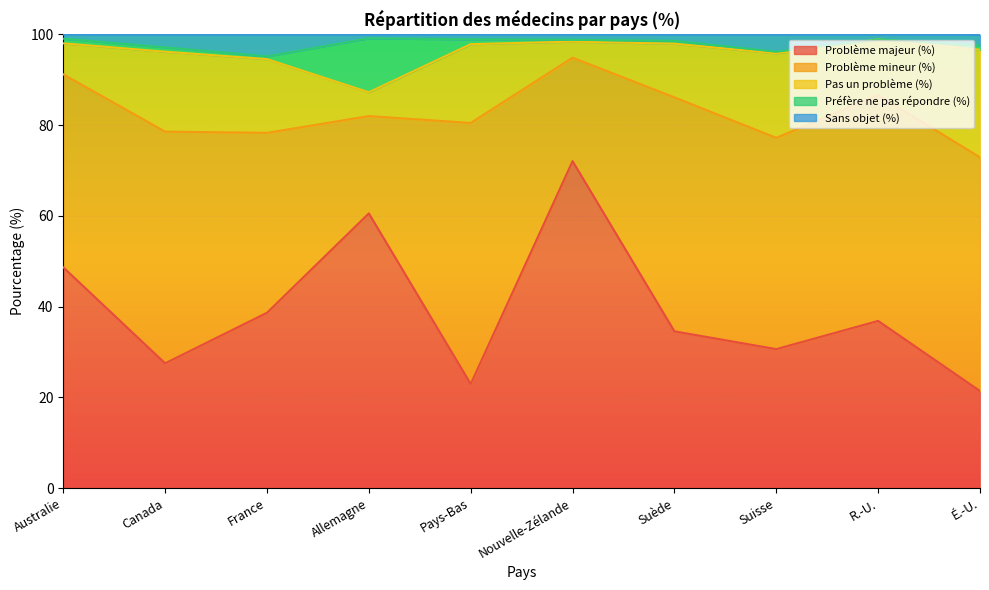

True or false: Pas un problème (%) and Problème mineur (%) intersect in this chart.

False